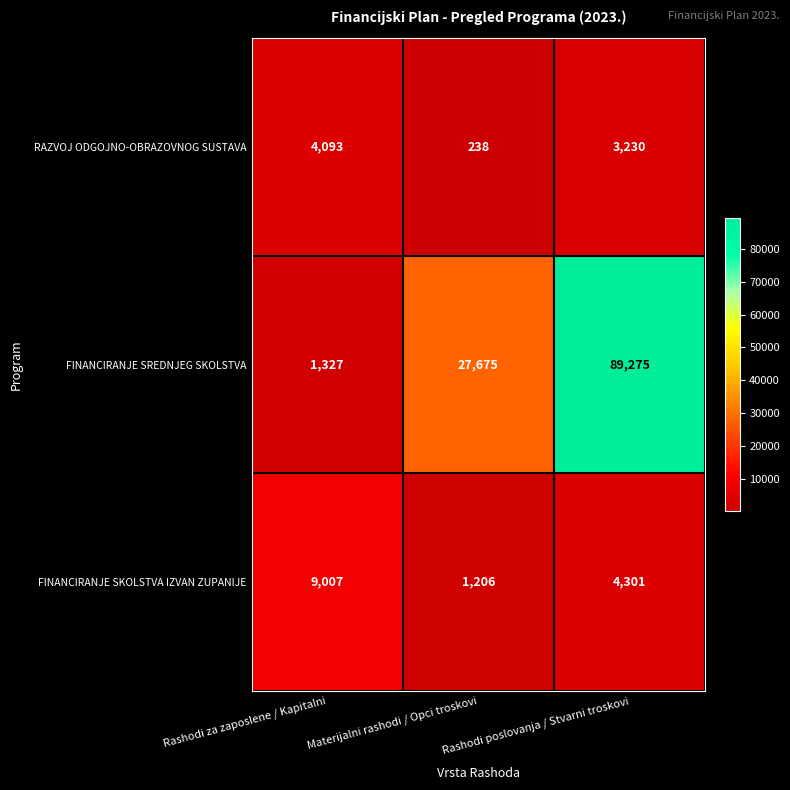

How many data points does each series have?

3